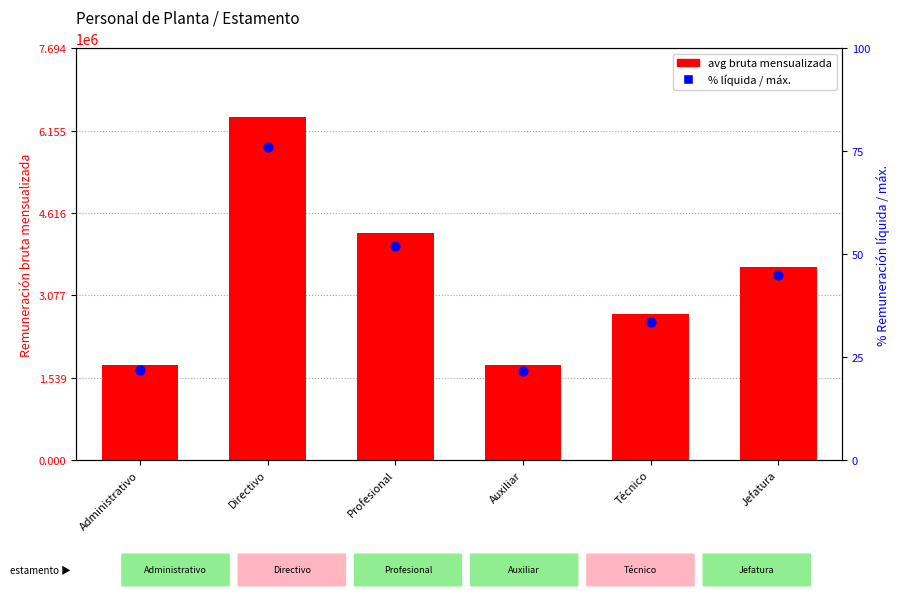

What is the total value across all series at Profesional?

4234094.0